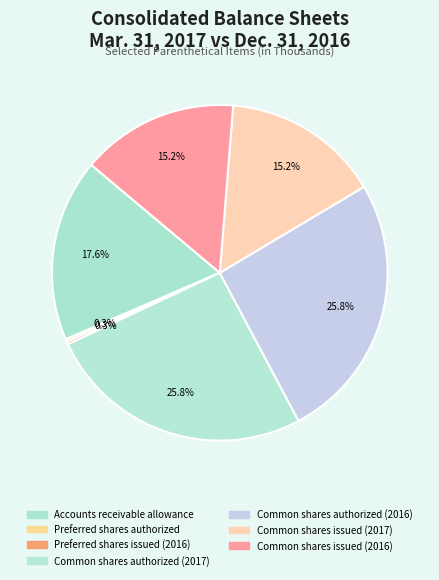

Which has a higher value, Common shares authorized (2017) or Common shares issued (2016)?

Common shares authorized (2017)